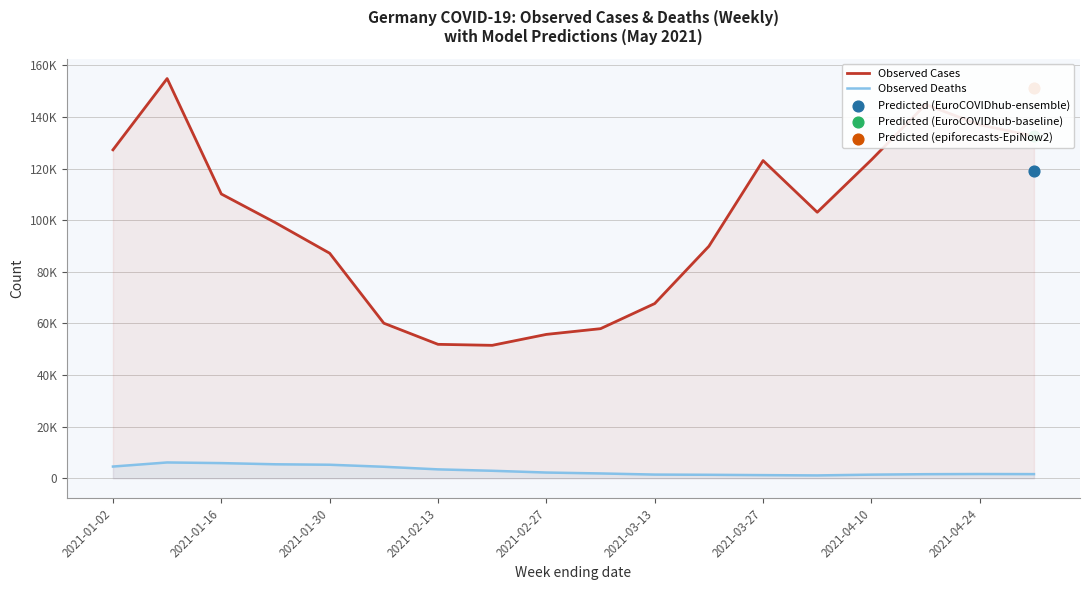

At how many categories does at least one series exceed 126230?

5